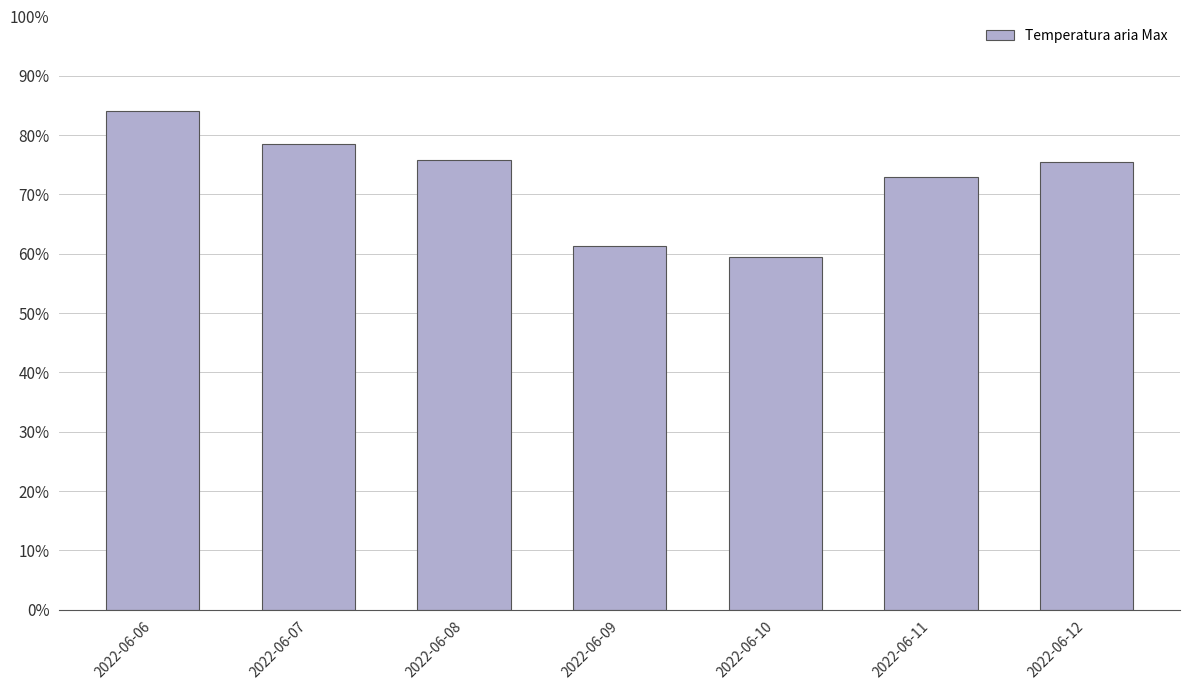

Rank the categories by value from highest to lowest.

2022-06-06, 2022-06-07, 2022-06-08, 2022-06-12, 2022-06-11, 2022-06-09, 2022-06-10